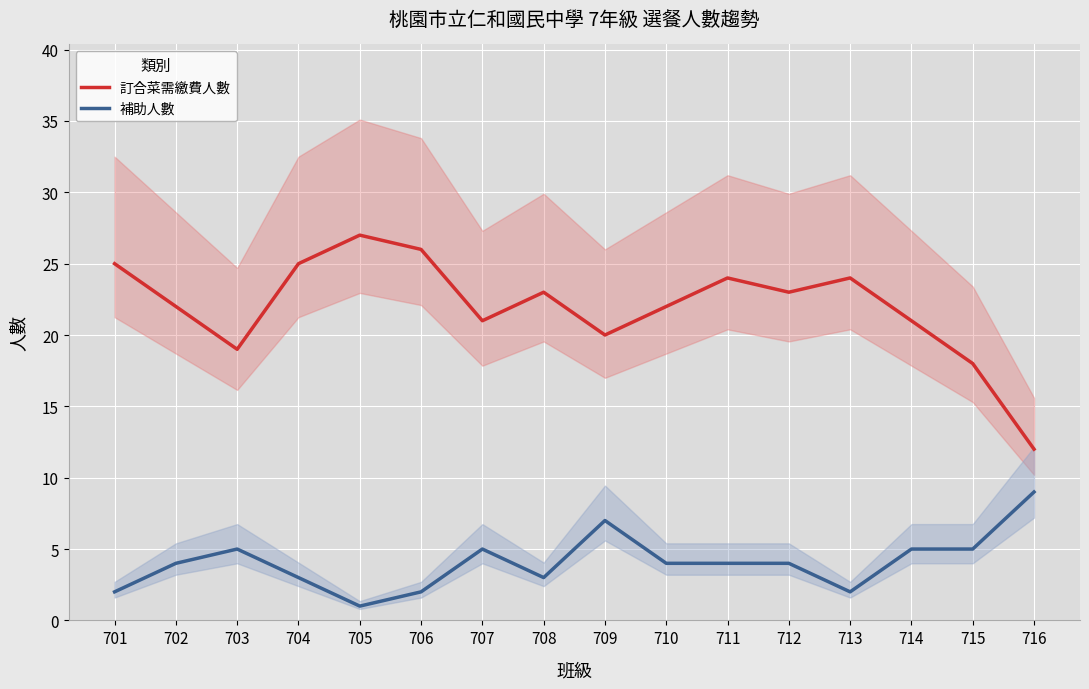

At how many categories does at least one series exceed 12?

15